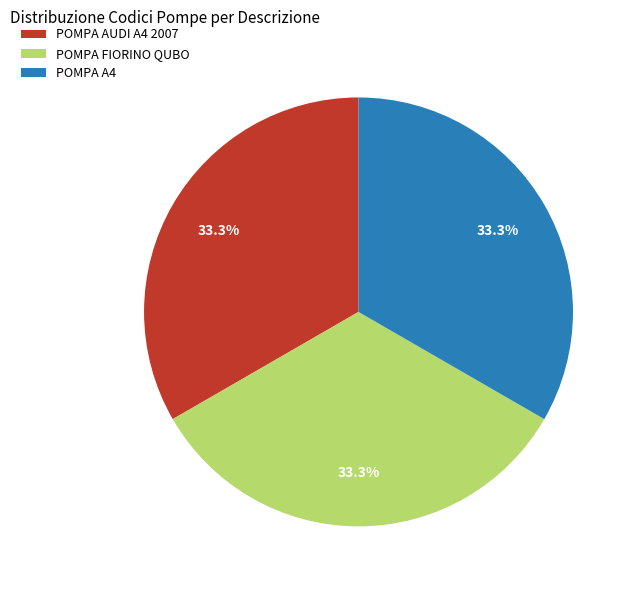

How many slices are in this pie chart?

3